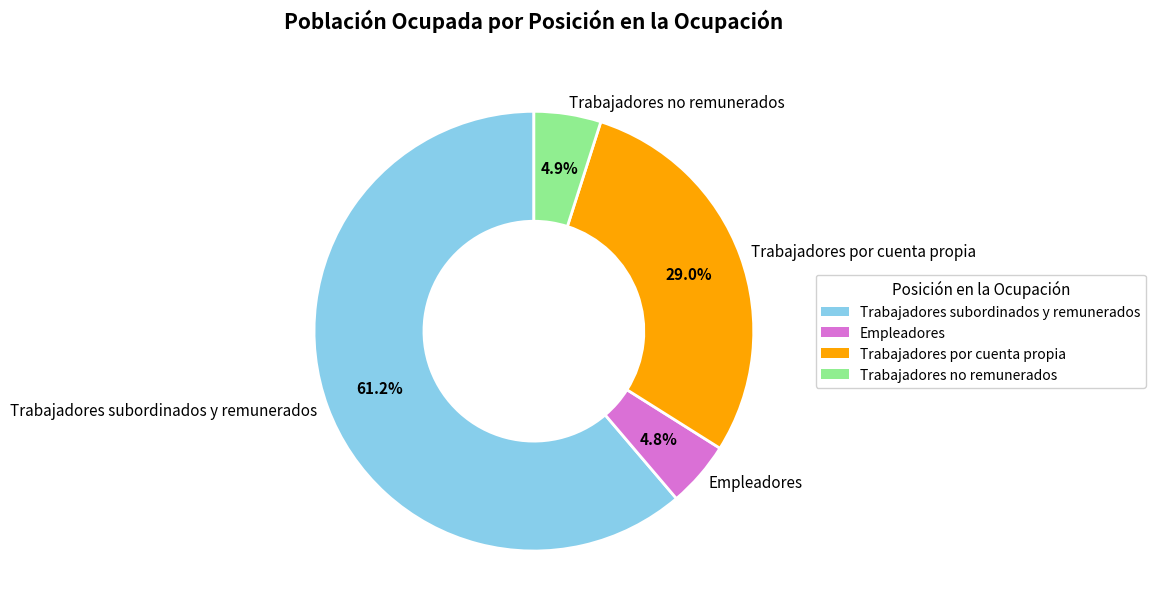

True or false: Empleadores accounts for 5% of the total.

True